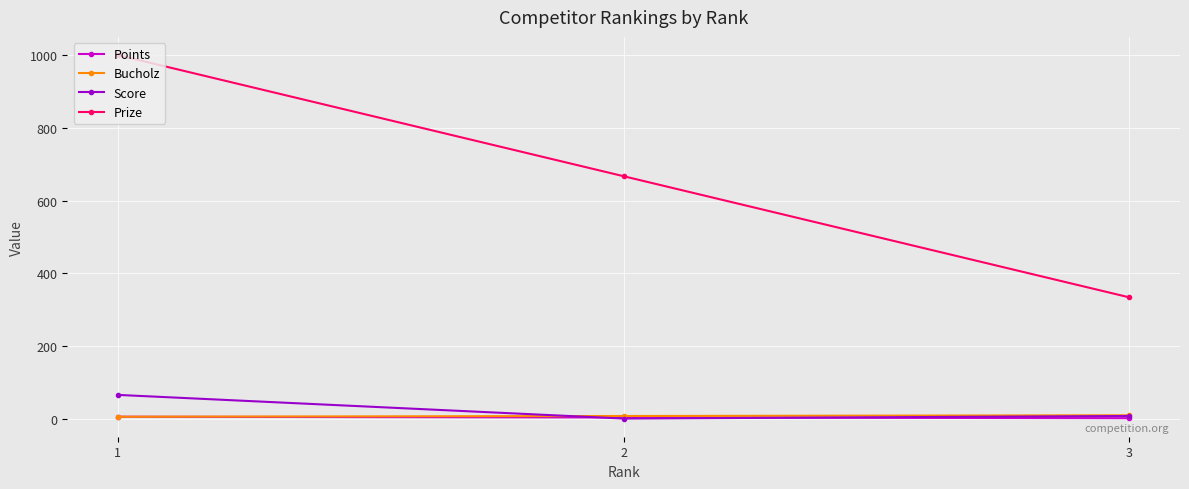

The value of Prize at 1 is 1000. True or false?

True